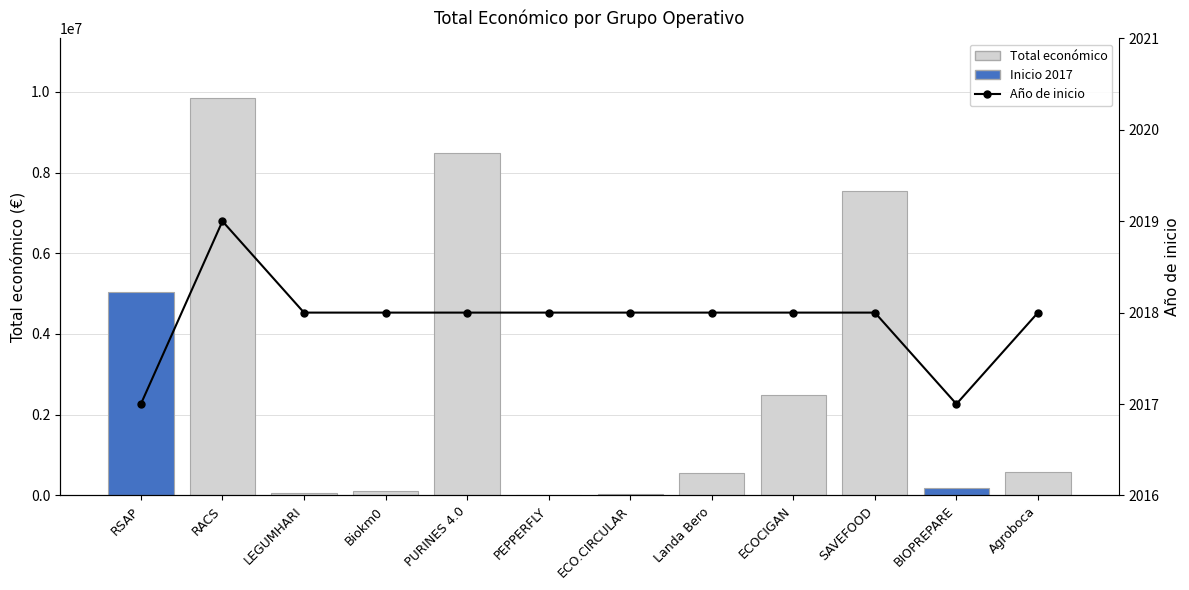

What position from the right is PURINES 4.0?

8